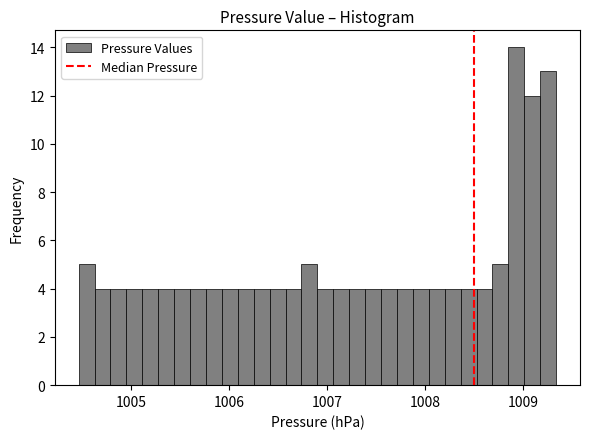

Read against the x-axis, roughly where is the centre of the tallest bar?

1008.9